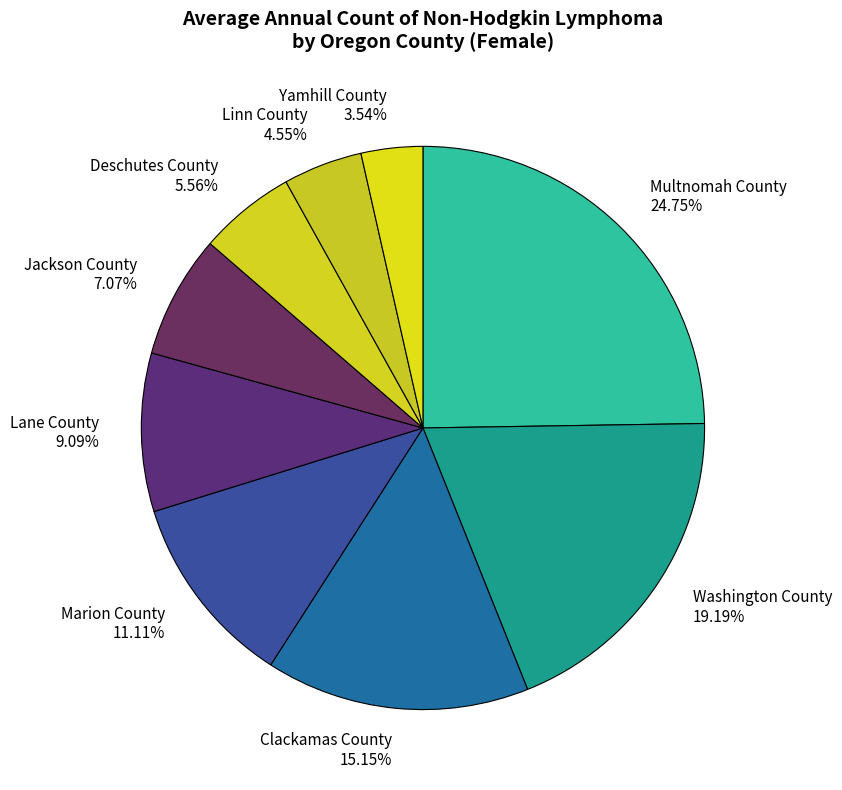

Between Jackson County and Yamhill County, which is larger?

Jackson County